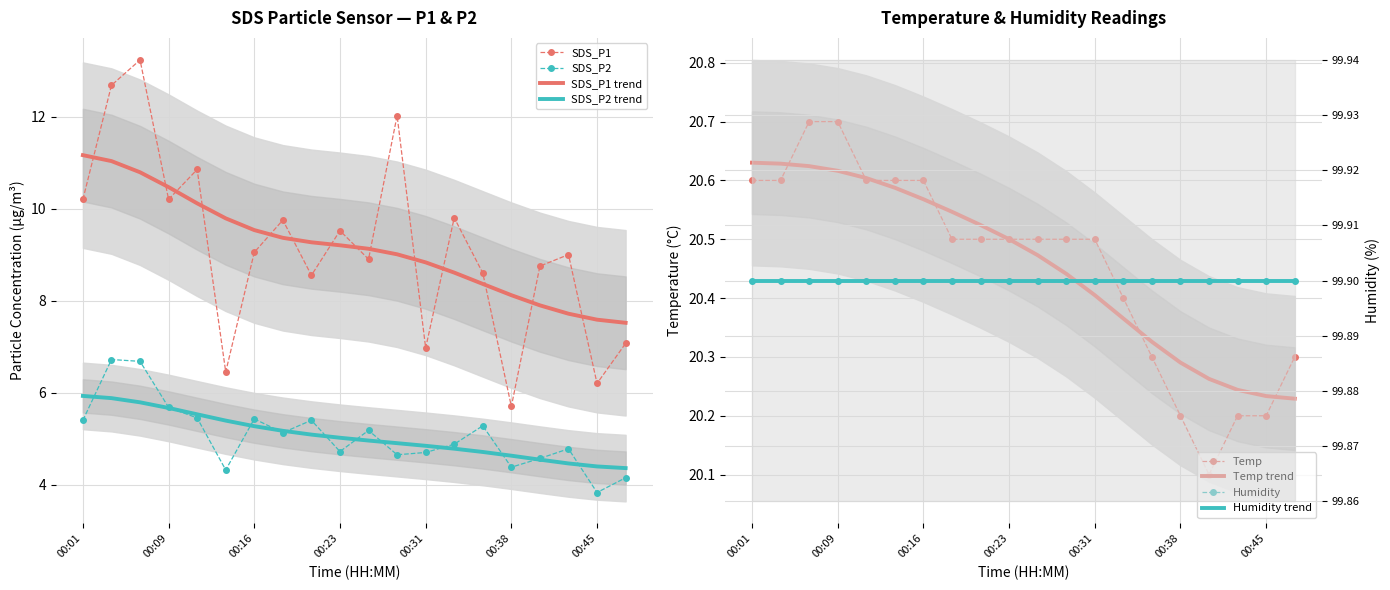

True or false: SDS_P1 and SDS_P2 cross at least once.

False